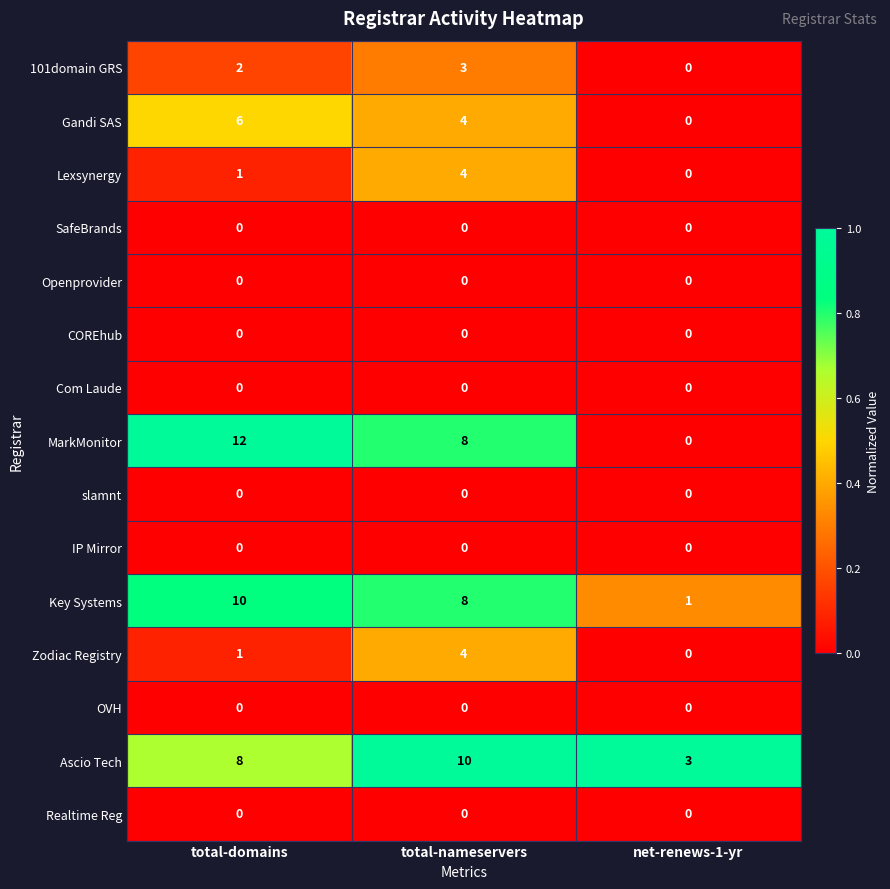

At which label is Gandi SAS closest to 3?

total-nameservers